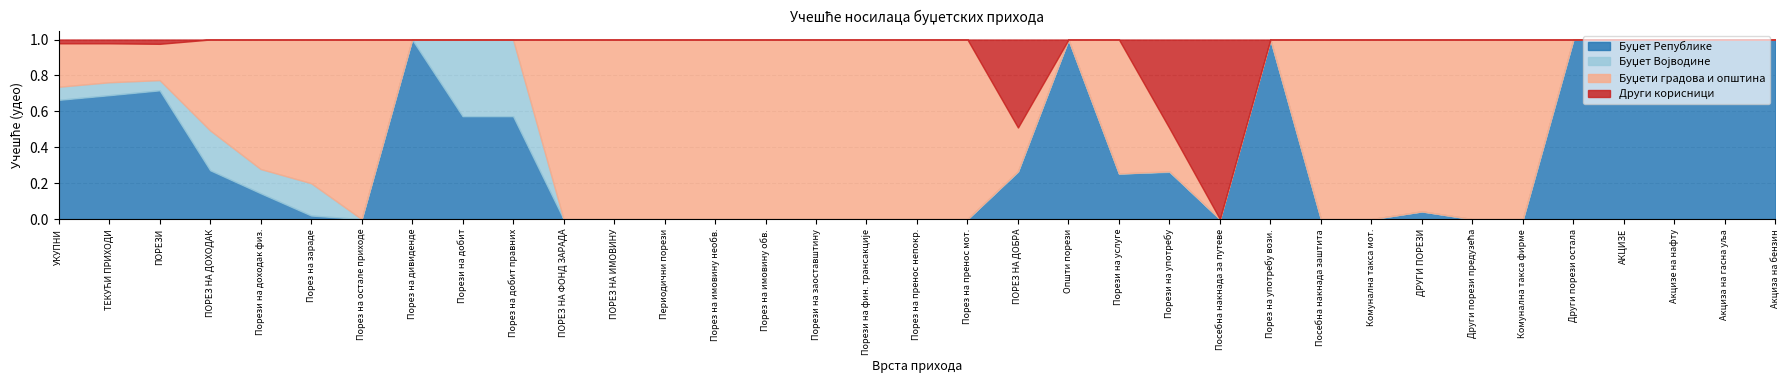

How many lines are shown in the chart?

4